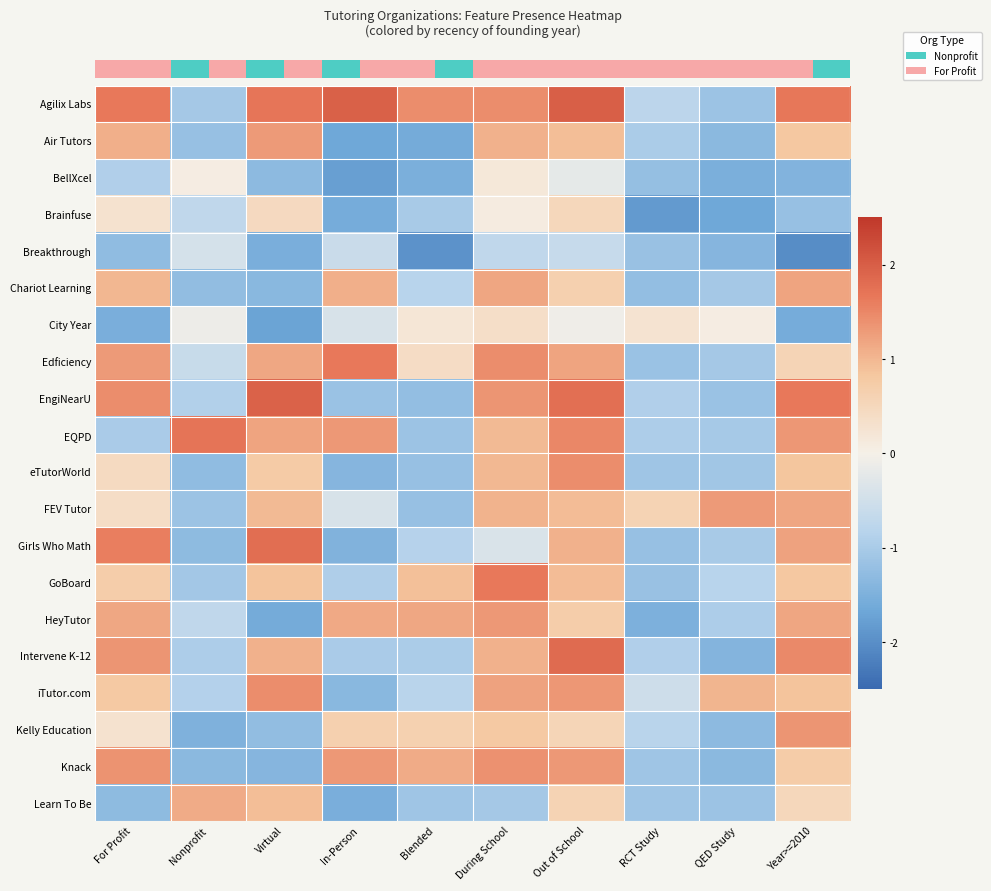

At which category is the sum across all series the highest?

Out of School